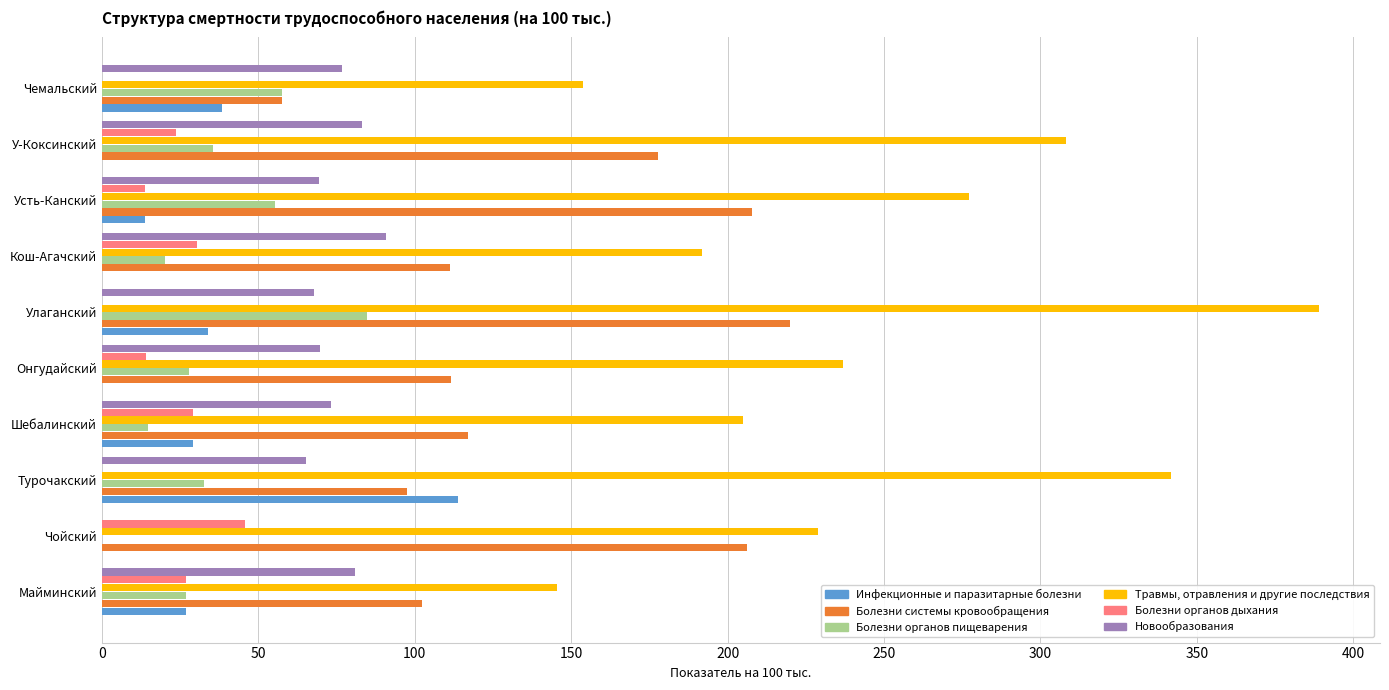

Which series has the largest total across all categories?

Травмы, отравления и другие последствия